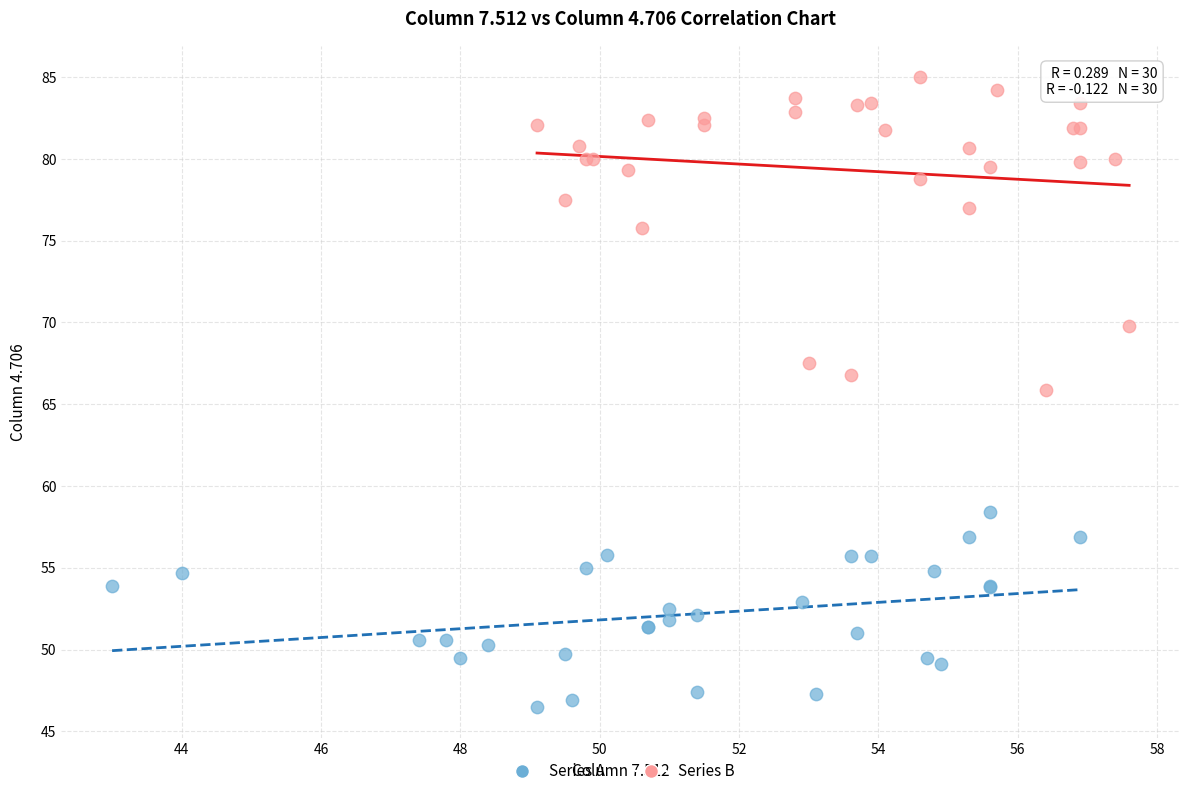

Which series contains the highest Y value?

Series B